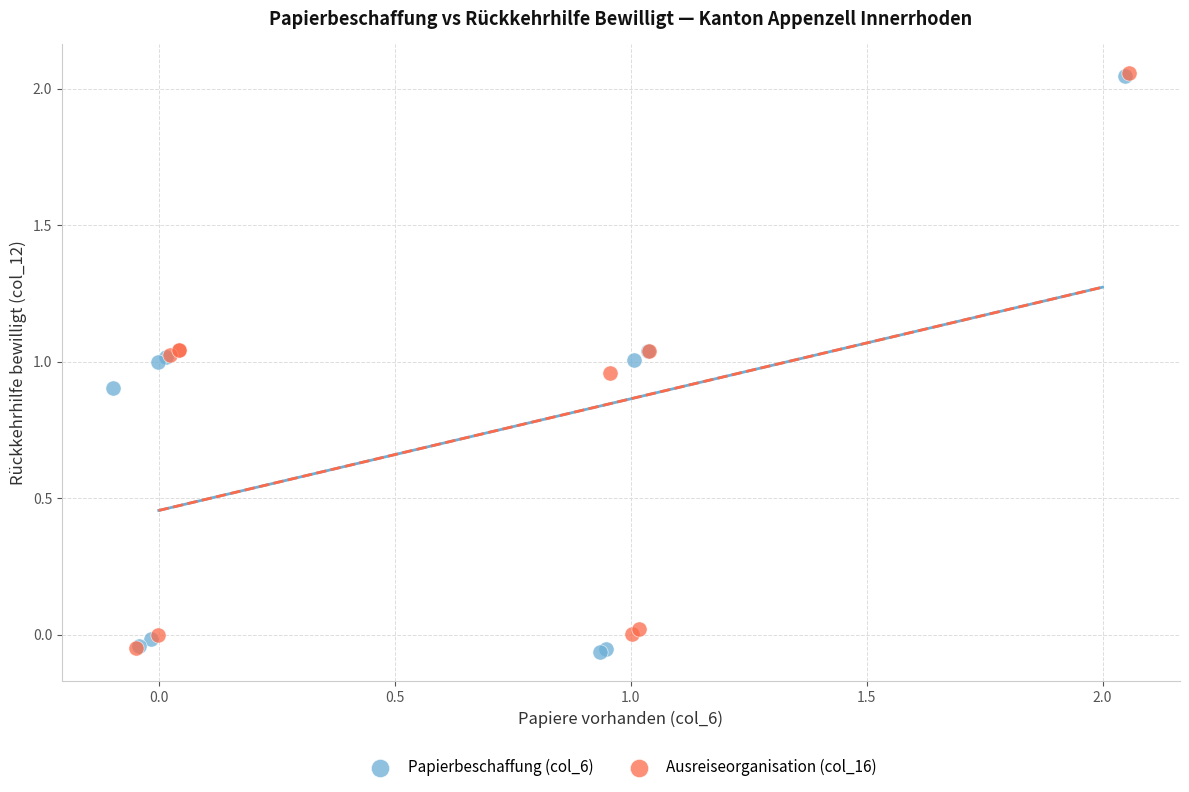

What are all the series names shown in the legend?

Papierbeschaffung (col_6), Ausreiseorganisation (col_16)